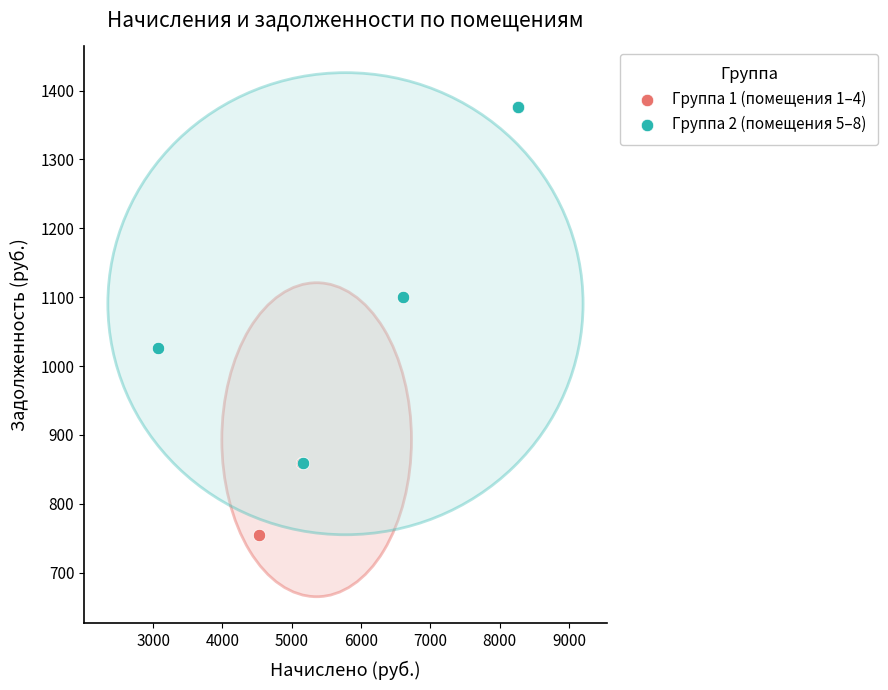

Which series has the largest Y range (max minus min)?

Группа 2 (помещения 5–8)